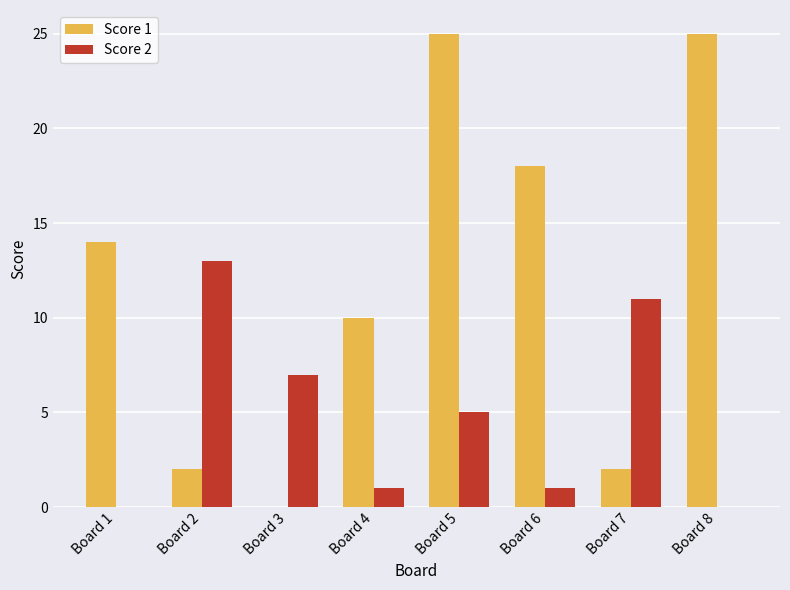

What are all the series names shown in the legend?

Score 1, Score 2